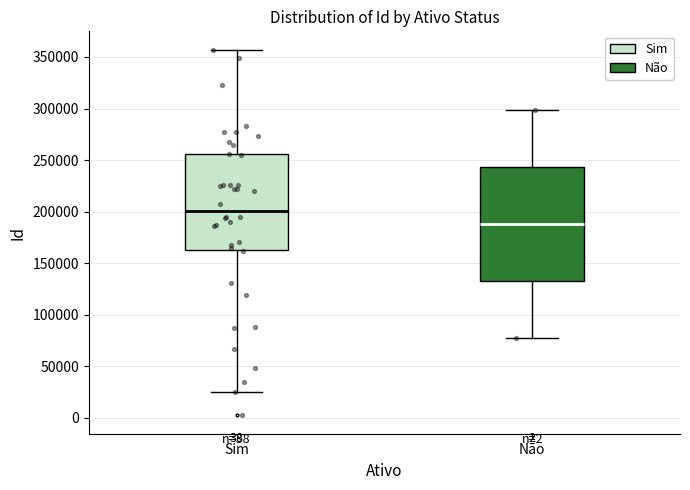

Where does the lower whisker of the box for Não end on the y-axis? The values are not printed on the chart, so give them approximately, as read against the axis.

80000